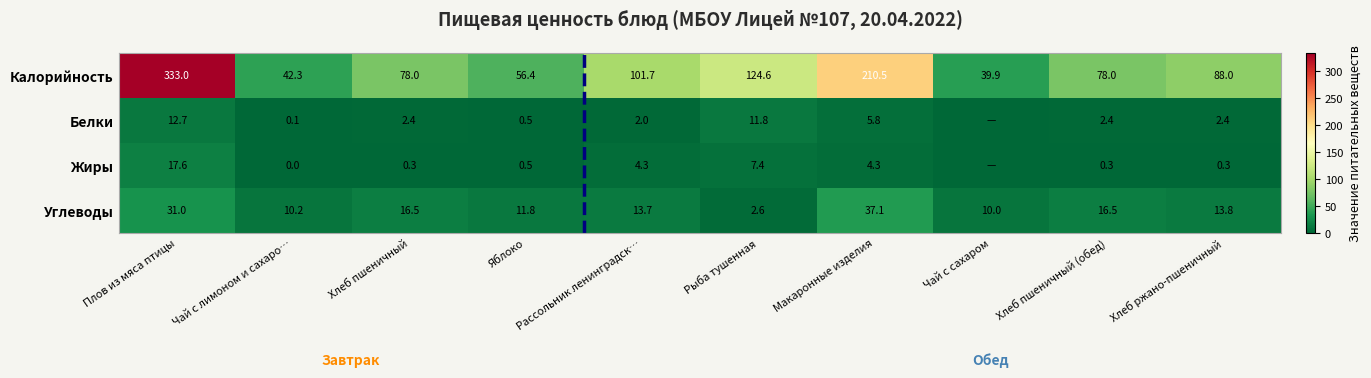

The value of Белки at Хлеб пшеничный is 1.3. True or false?

False